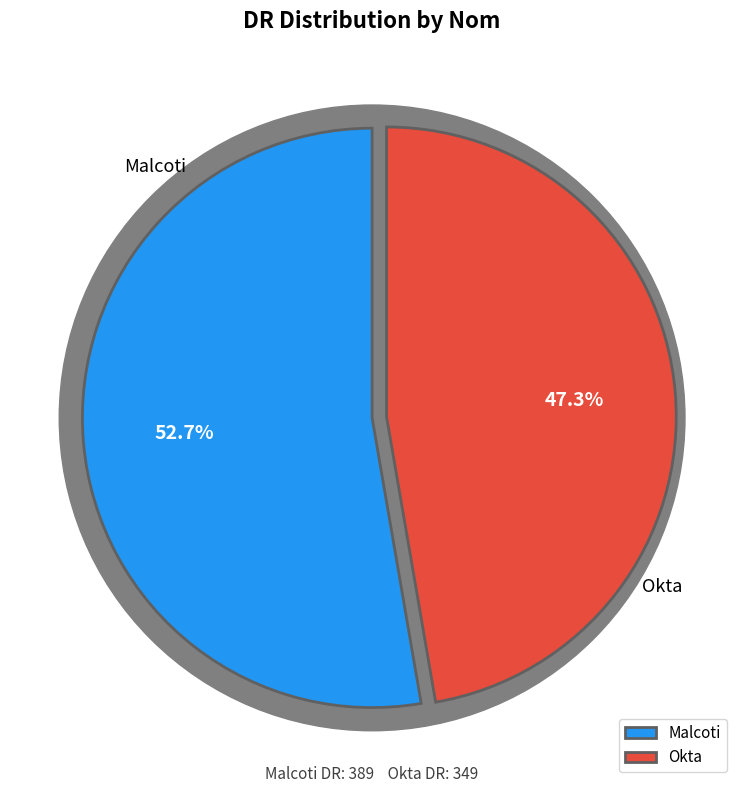

Between Malcoti and Okta, which is larger?

Malcoti